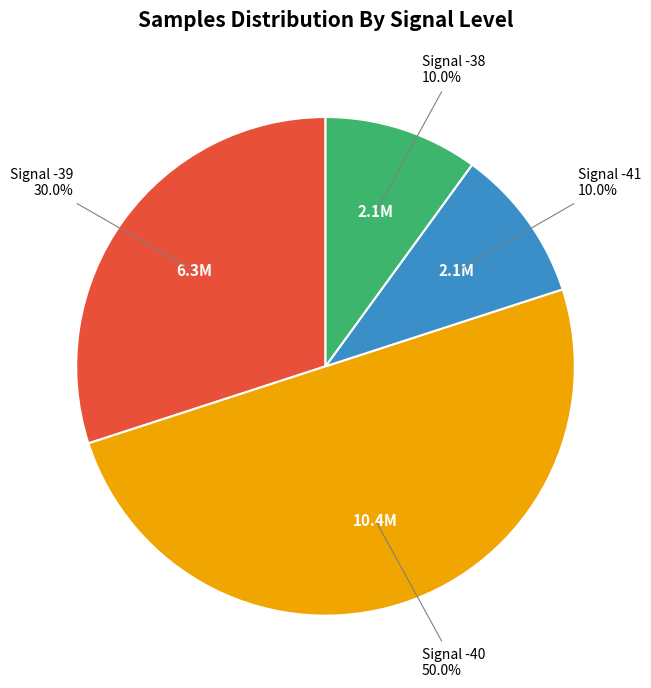

Is the sum of Signal -38 and Signal -39 greater than half?

No